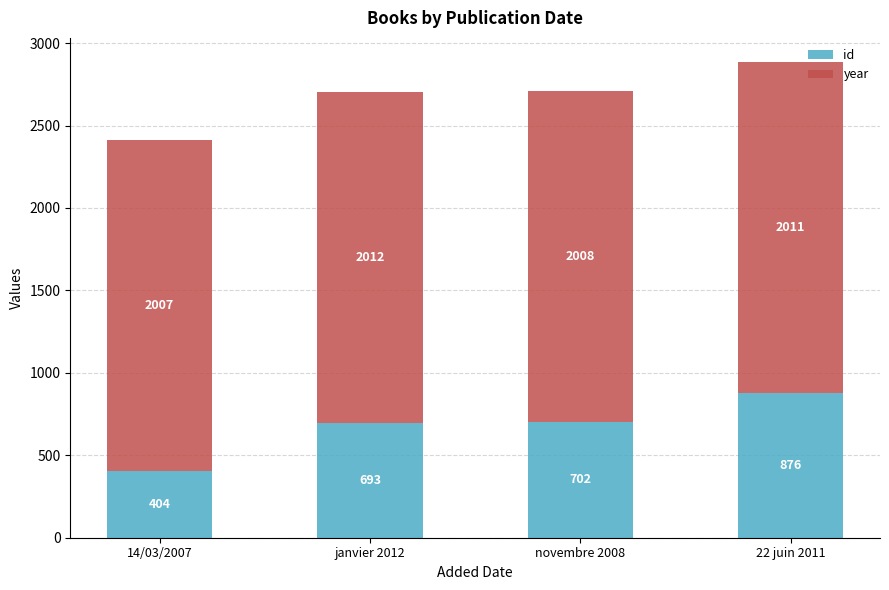

What is the sum of the id values at 14/03/2007 and janvier 2012?

1097